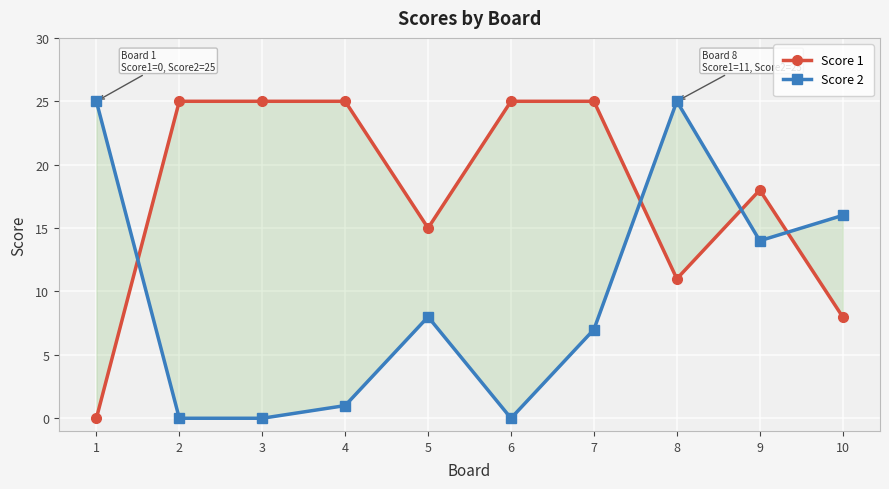

The Score 1 series shows 25 at 6. True or false?

True